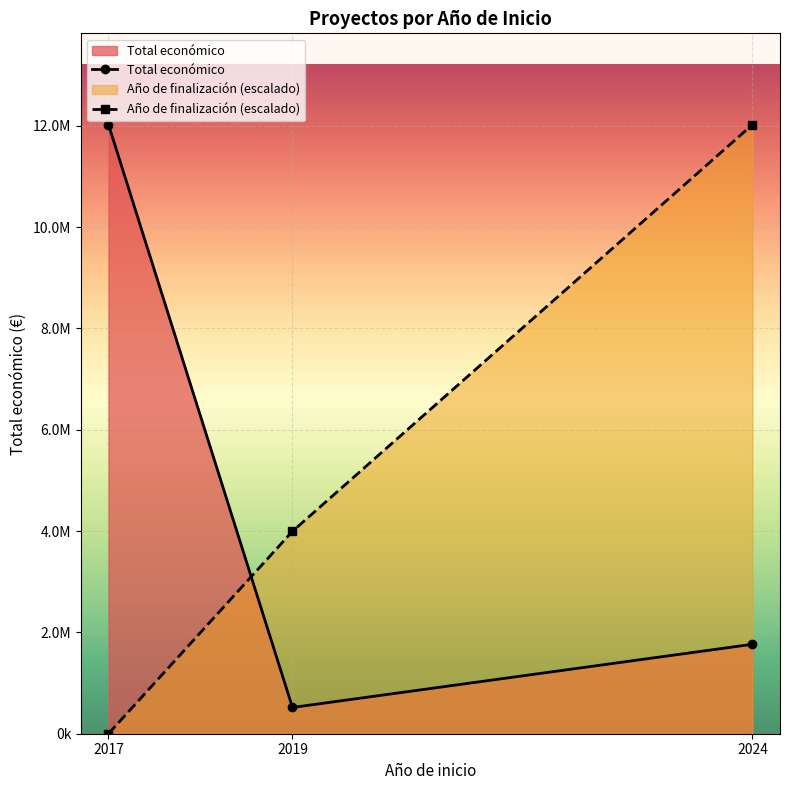

At which label is Año de finalización (escalado) closest to 6010520?

2019